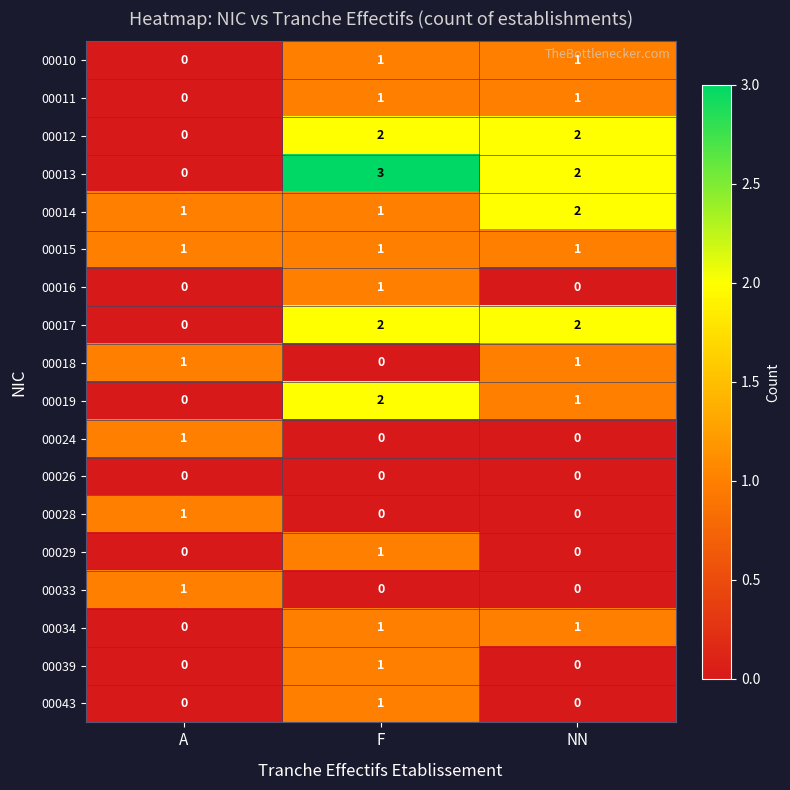

The value of 00010 at NN is 1. True or false?

True